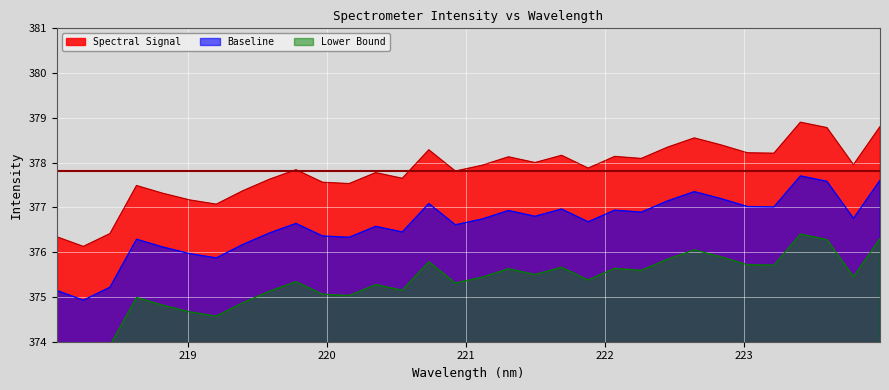

What is the approximate value at 220.3533?

377.8